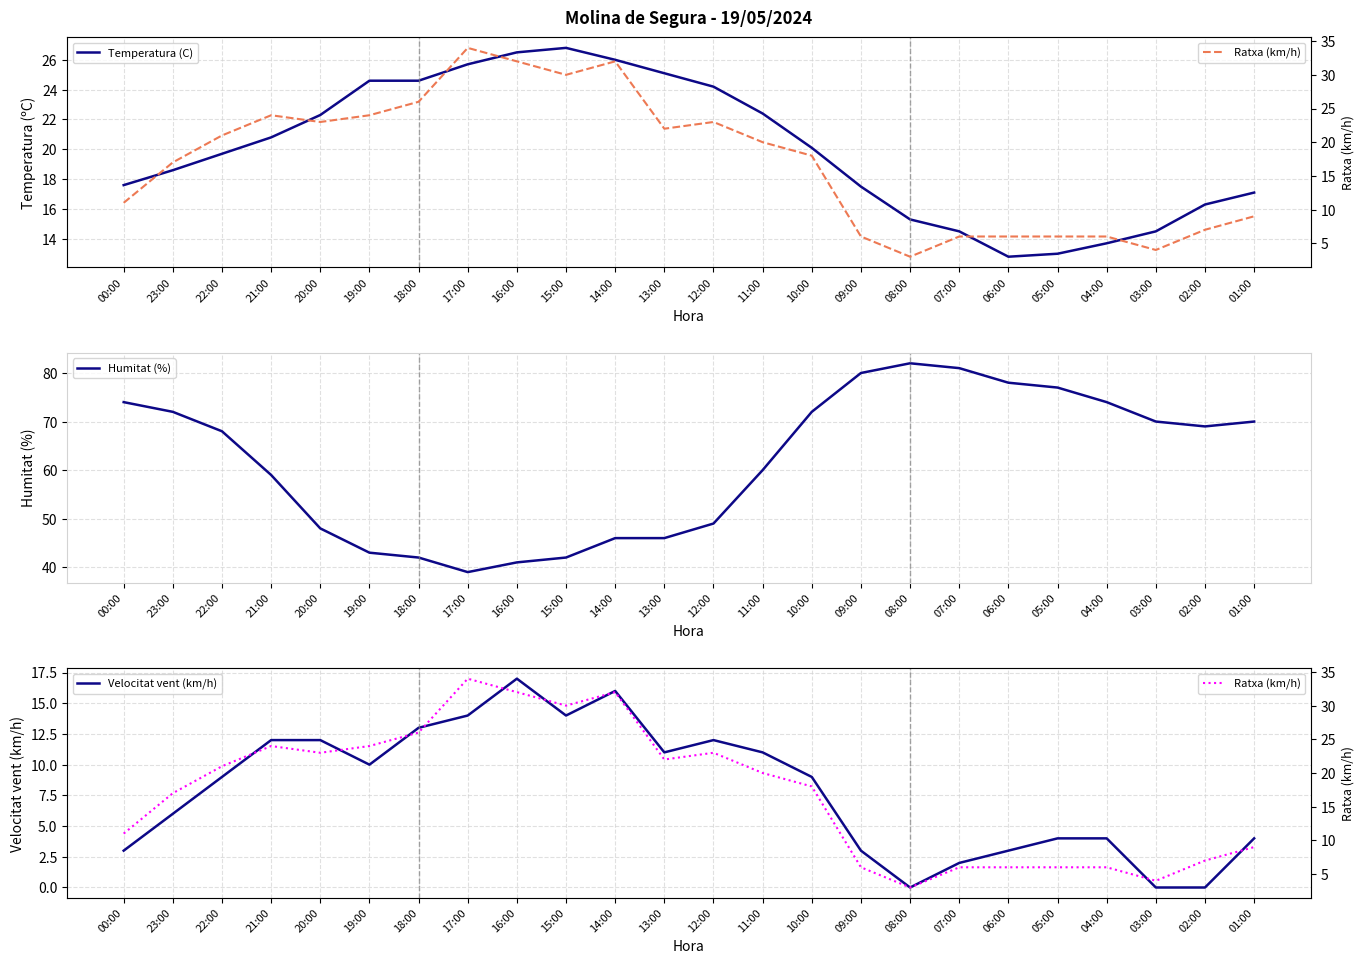

At which category does Ratxa (km/h) reach its first local valley?

20:00